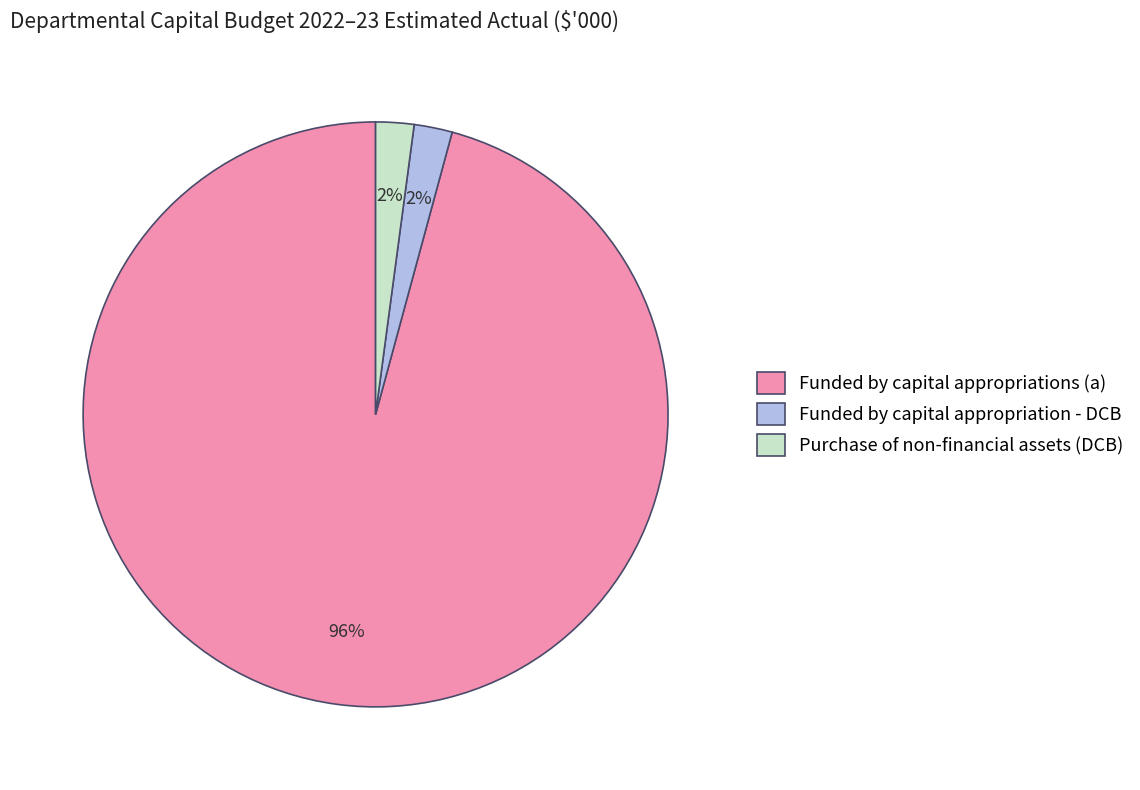

Between Purchase of non-financial assets (DCB) and Funded by capital appropriations (a), which is larger?

Funded by capital appropriations (a)